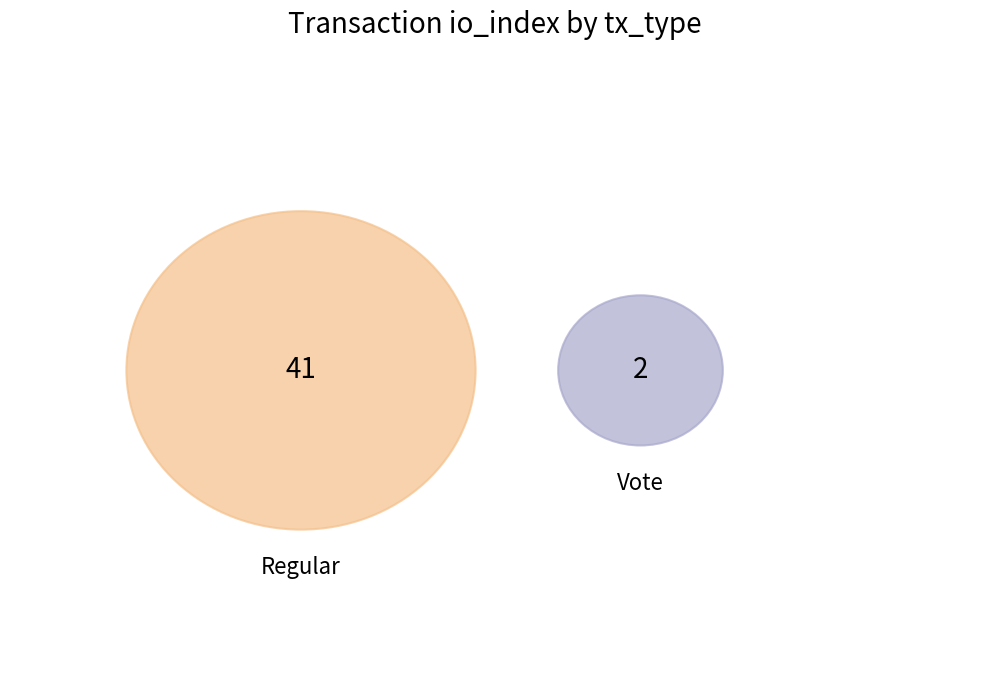

Rank the categories by value from lowest to highest.

Vote, Regular